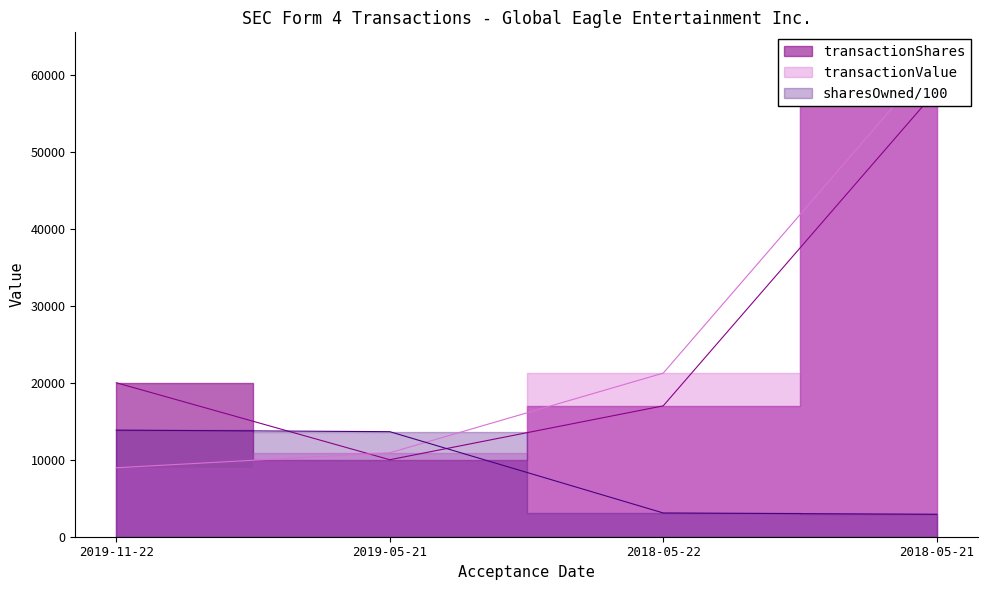

Between 2019-05-21 and 2018-05-21, which series saw the biggest shift?

transactionValue